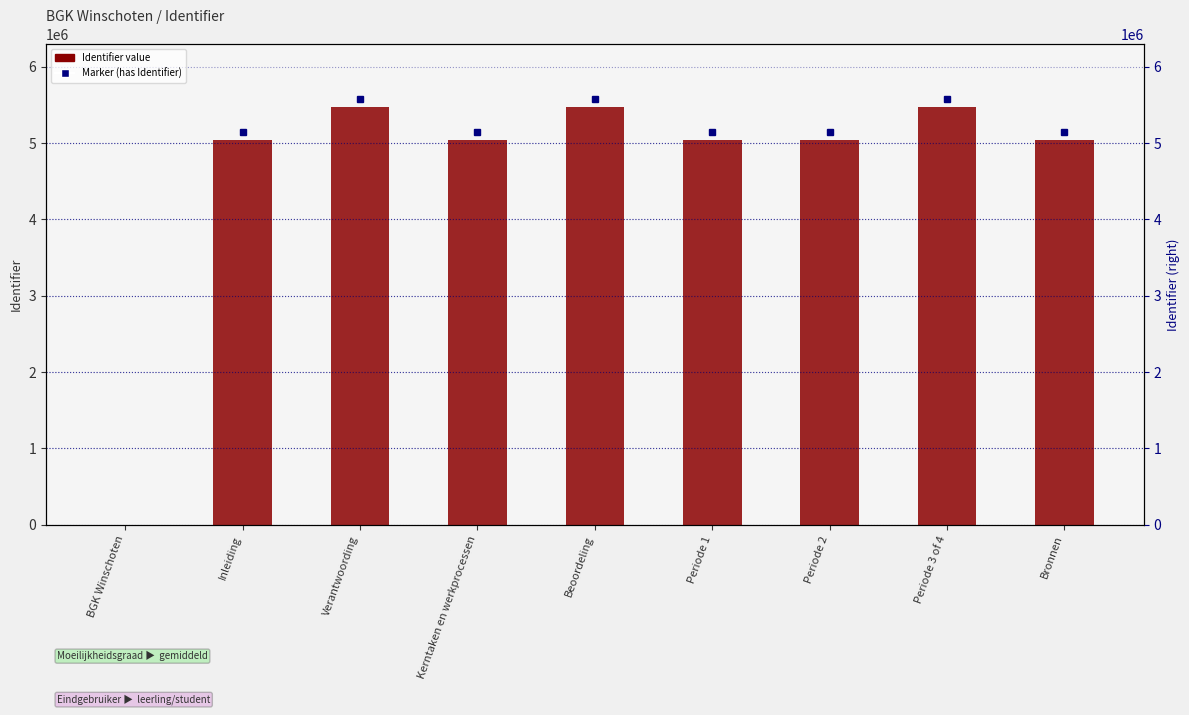

Reading left to right, extract all data points from this chart.

0	5041780	5471974	5041785	5471087	5041784	5041800	5472148	5041849